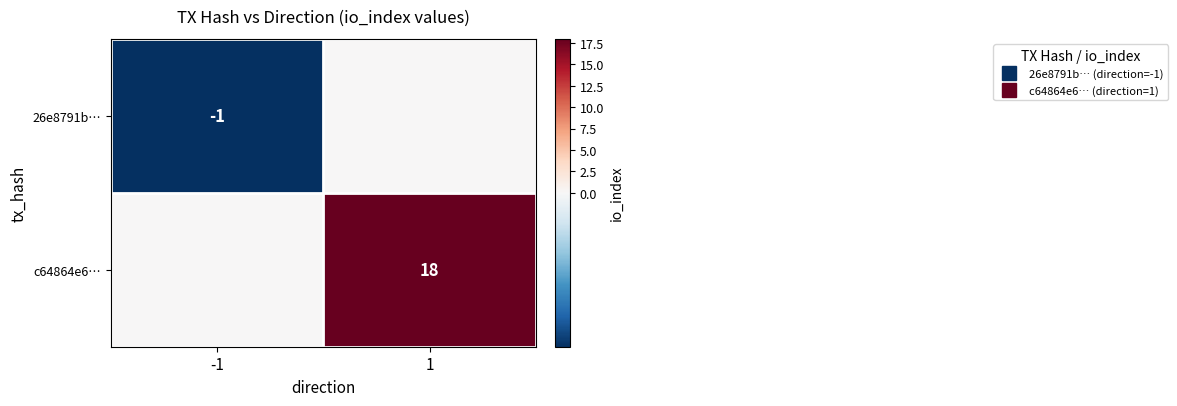

Where is c64864e6… nearest to the value 9?

-1